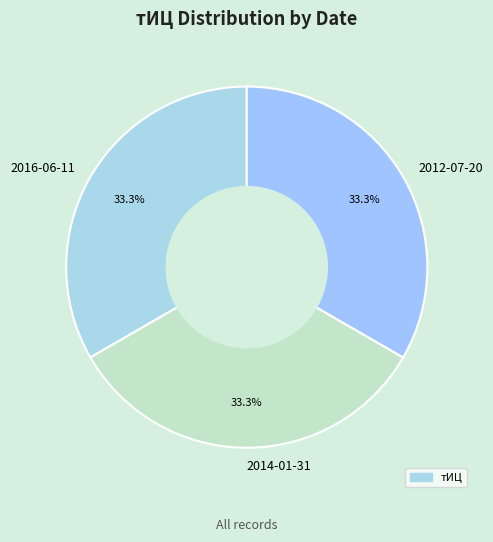

Does any single category account for the majority?

No